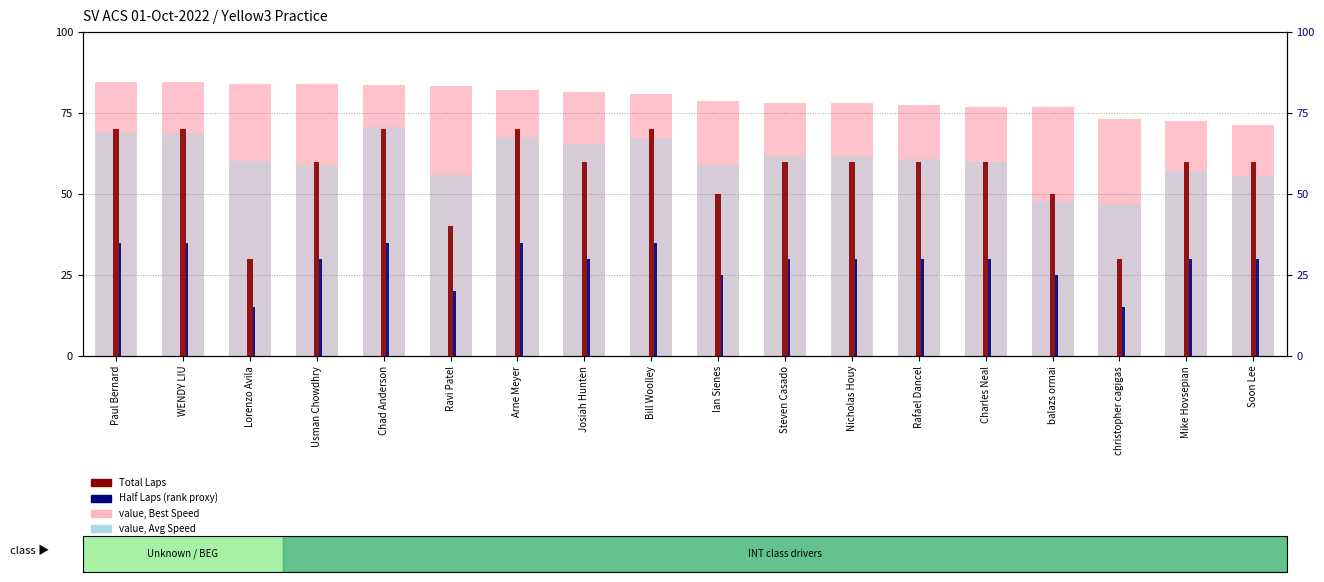

How many groups of bars are there?

18